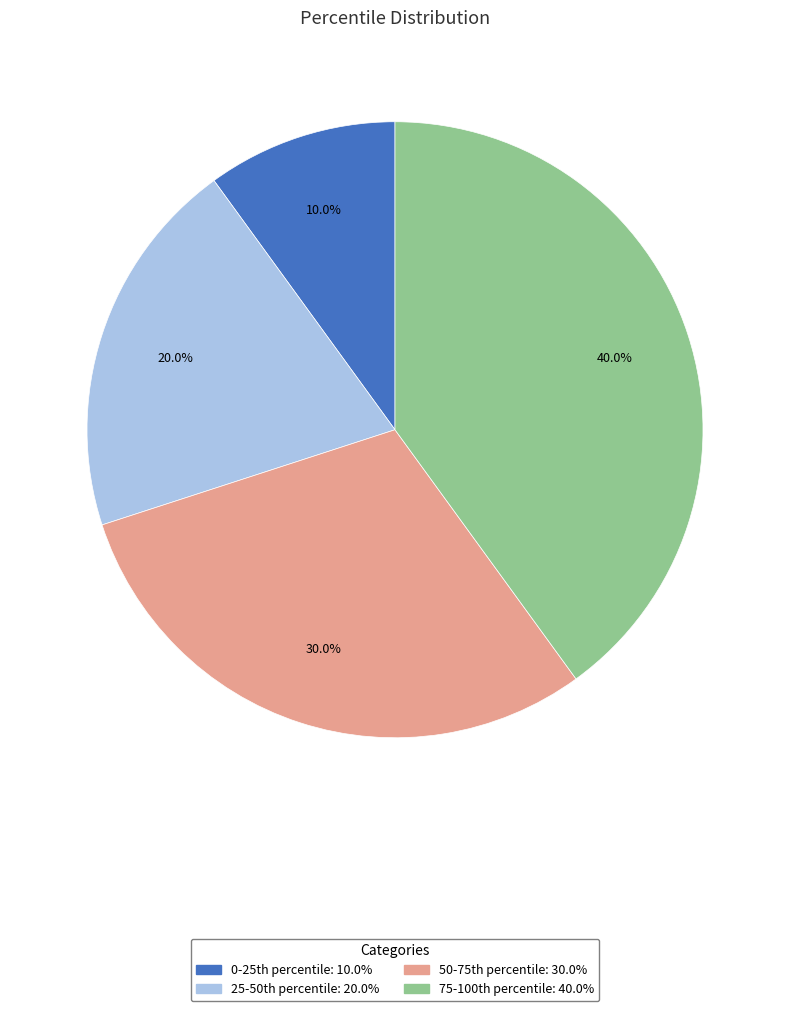

Is there any slice that represents more than half of the pie?

No